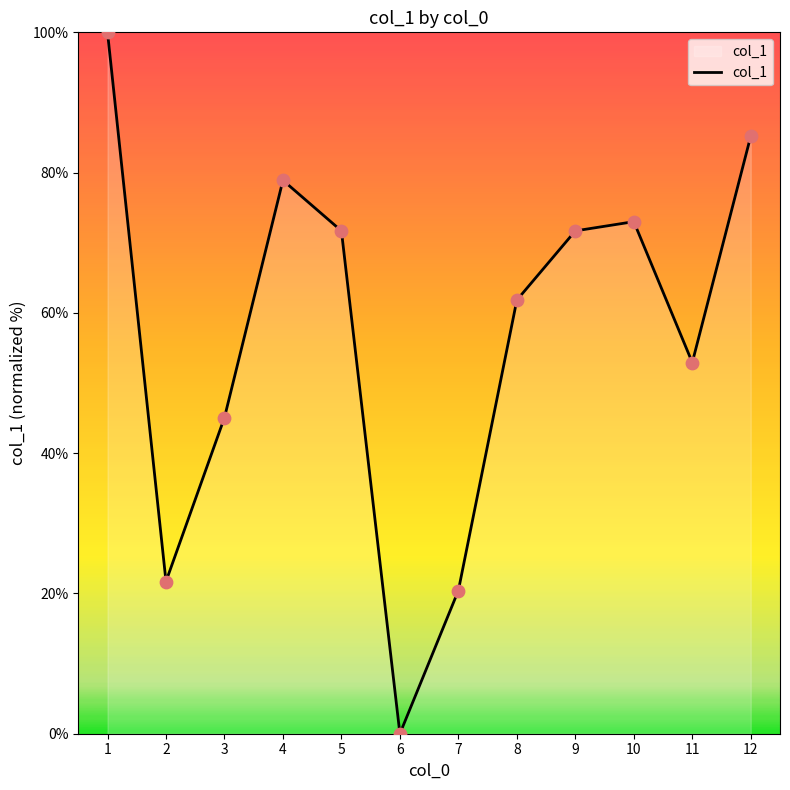

Between 3 and 2, which is larger?

3